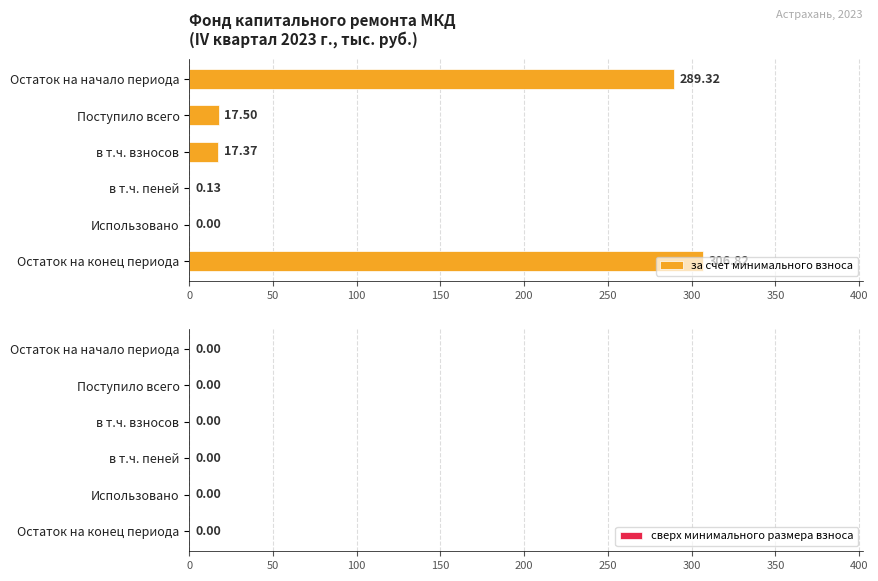

Where is the data nearest to the value 153?

Поступило всего